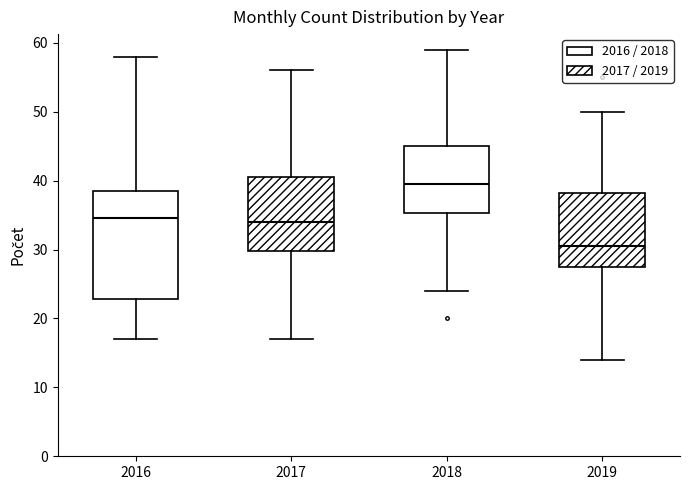

Where is the upper edge of the box at x = 2017 on the y-axis? The values are not printed on the chart, so give them approximately, as read against the axis.

41